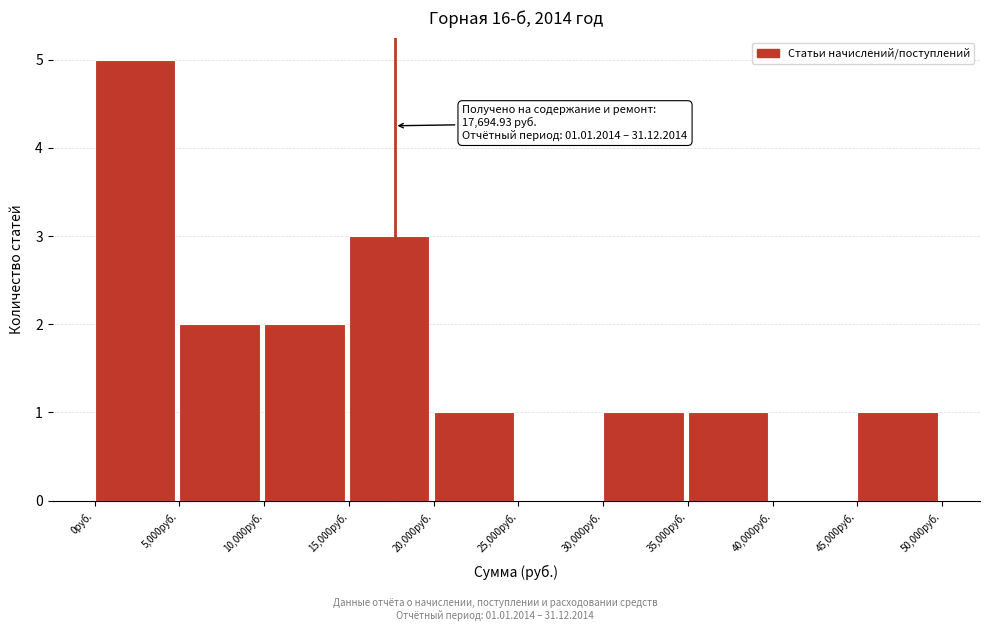

Which range on the x-axis has the tallest bar?

0 to 5000